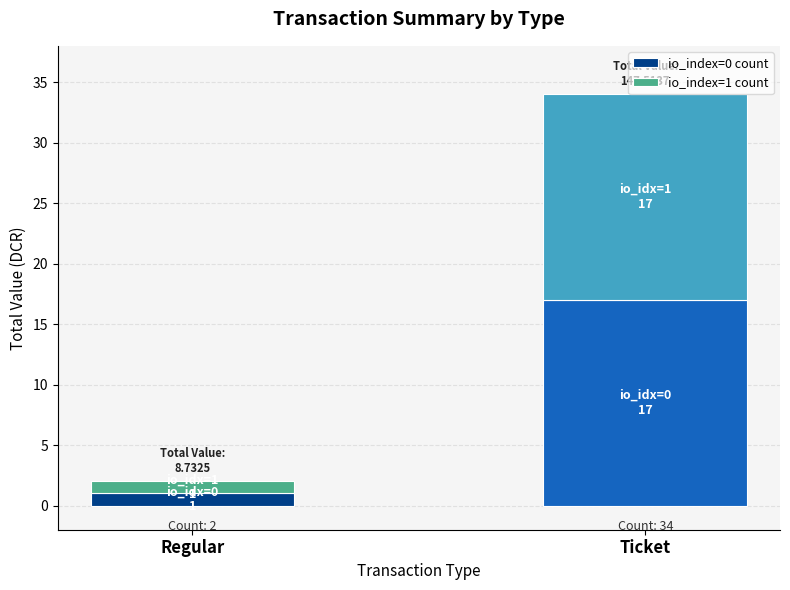

At which category is the sum across all series the highest?

Ticket